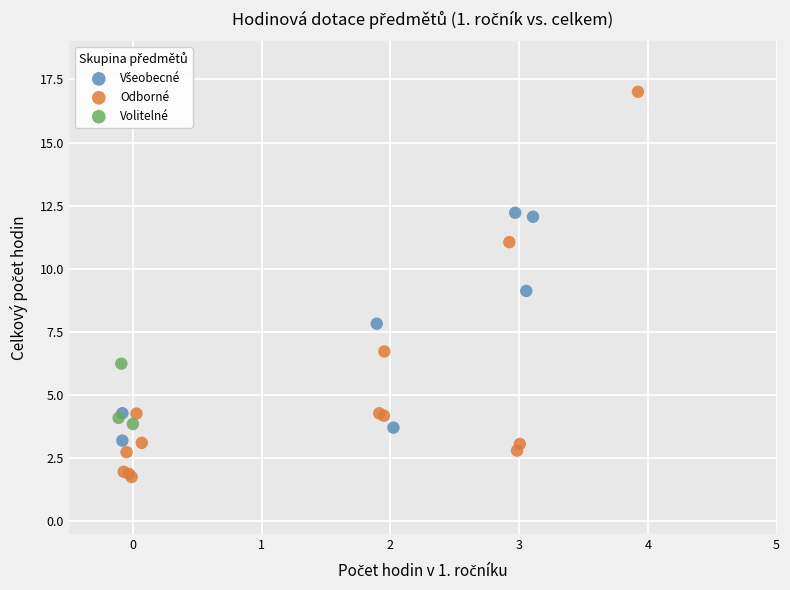

Which series contains the lowest Y value?

Odborné